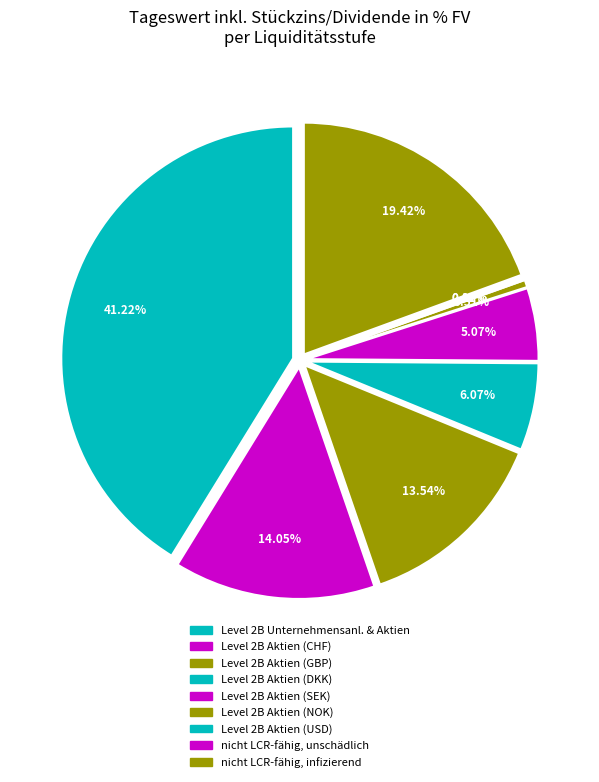

Rank the categories by value from lowest to highest.

nicht LCR-fähig, unschädlich, Level 2B Aktien (USD), Level 2B Aktien (NOK), Level 2B Aktien (SEK), Level 2B Aktien (DKK), Level 2B Aktien (GBP), Level 2B Aktien (CHF), nicht LCR-fähig, infizierend, Level 2B Unternehmensanleihen und Aktien